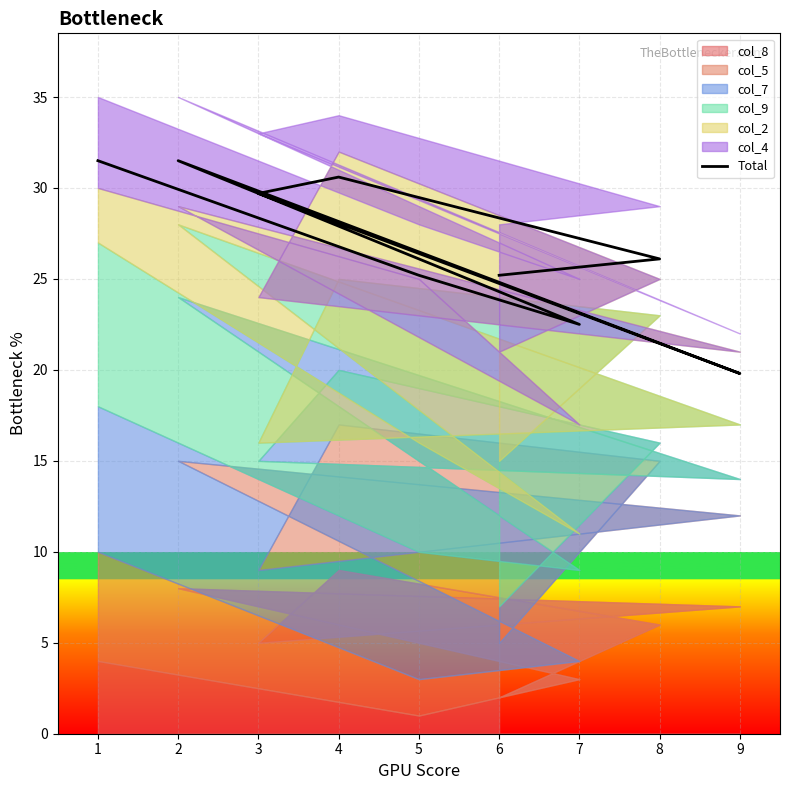

How many lines are shown in the chart?

1